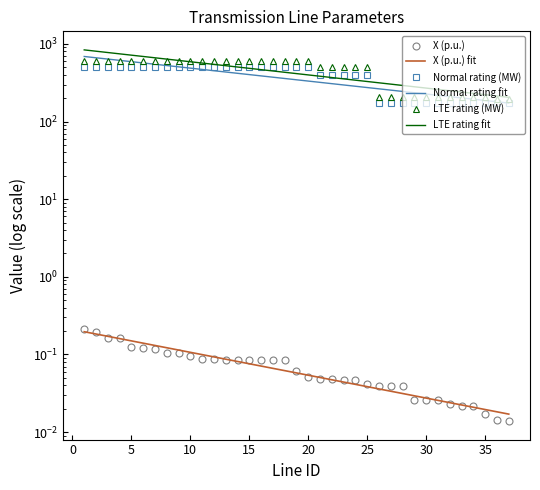

Is the value of Normal rating fit at 40 greater than the value of LTE rating fit at 17?

Yes